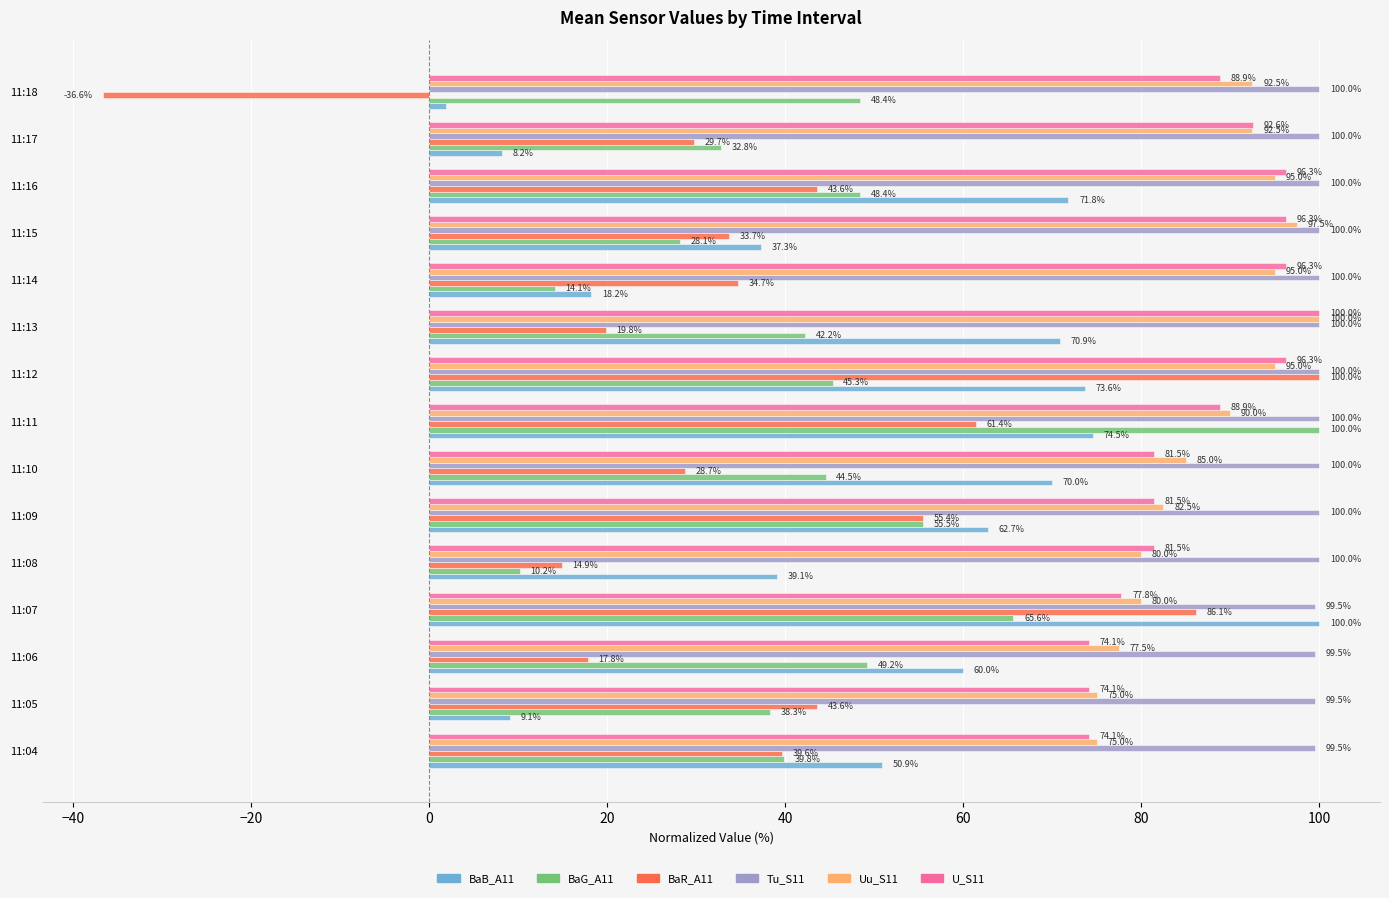

Between 11:09 and 11:15, which series saw the biggest shift?

BaG_A11